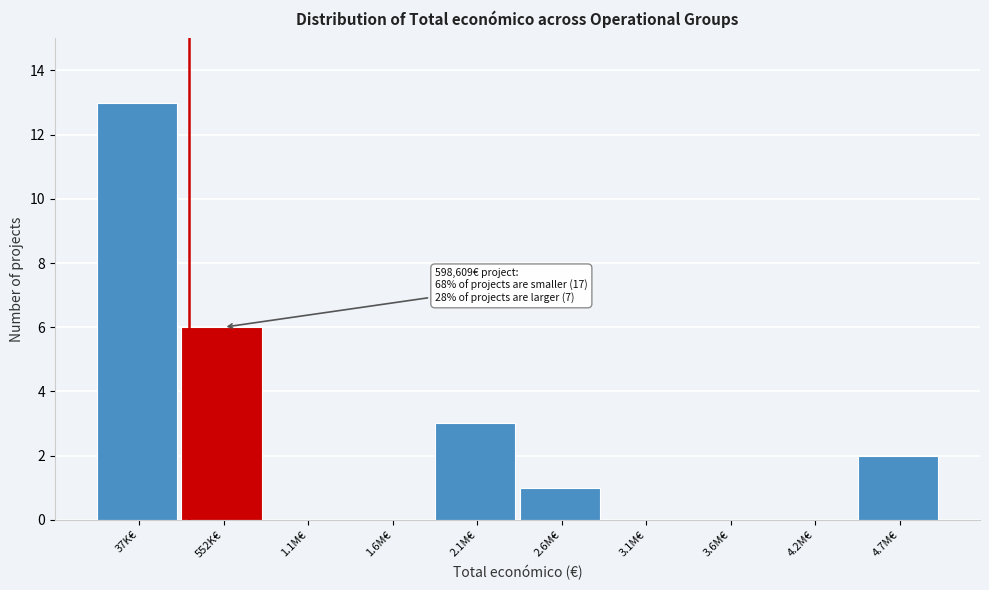

Reading left to right, list all the values displayed in this chart.

37K€=13	552K€=6	1.1M€=0	1.6M€=0	2.1M€=3	2.6M€=1	3.1M€=0	3.6M€=0	4.2M€=0	4.7M€=2